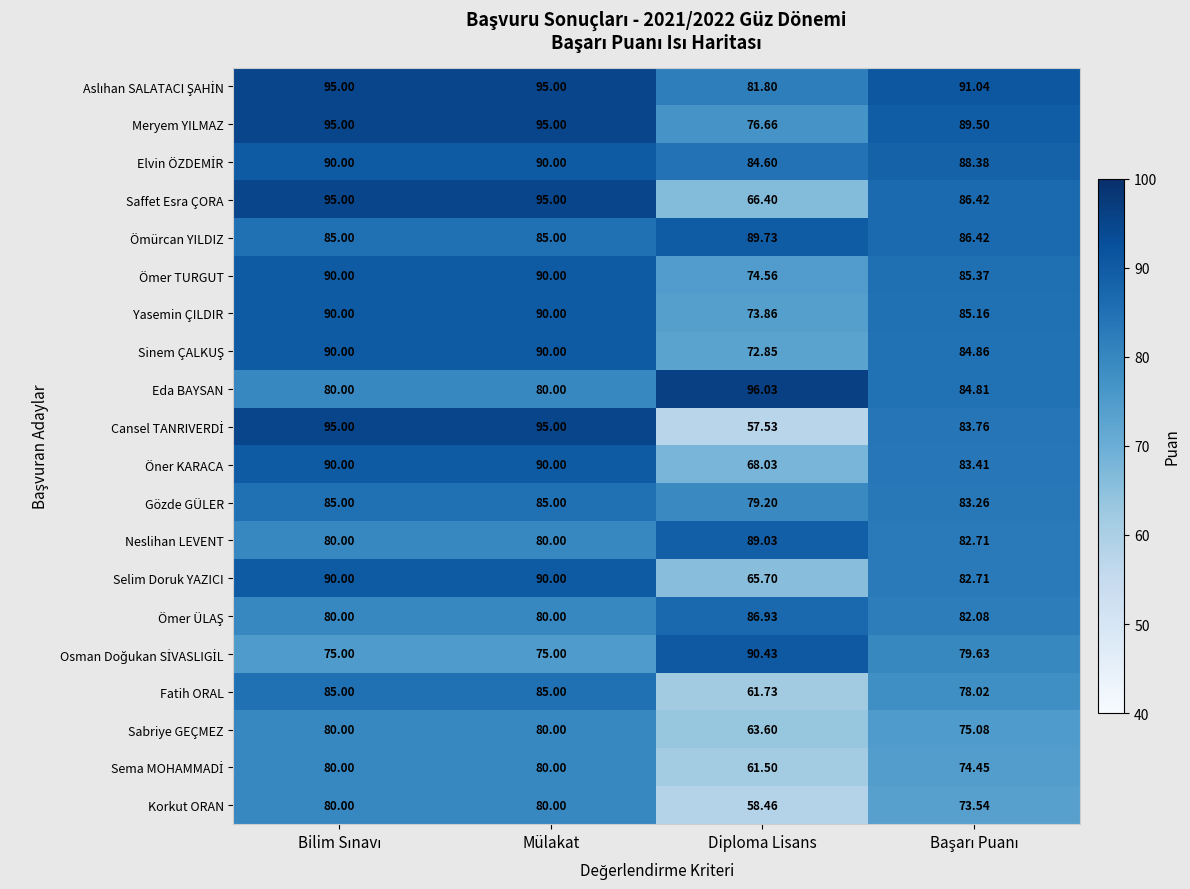

Which category has the highest value across all series?

Diploma Lisans